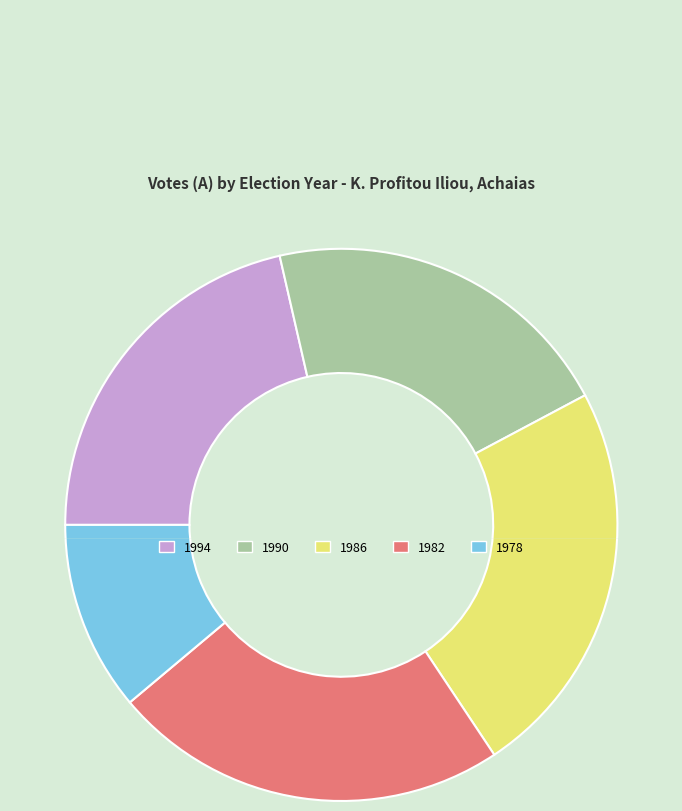

What is the largest slice in the pie chart?

1986